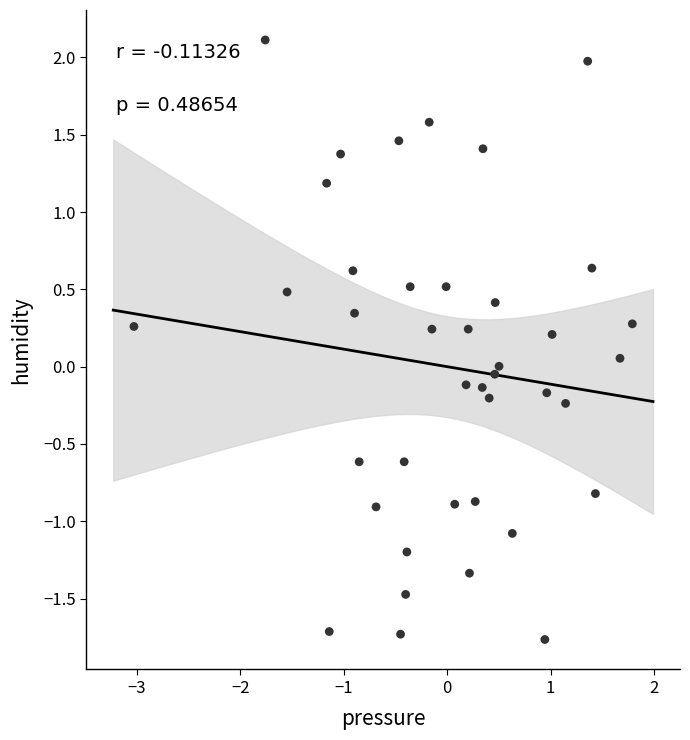

What is the range of Y values (max minus min)?

3.9